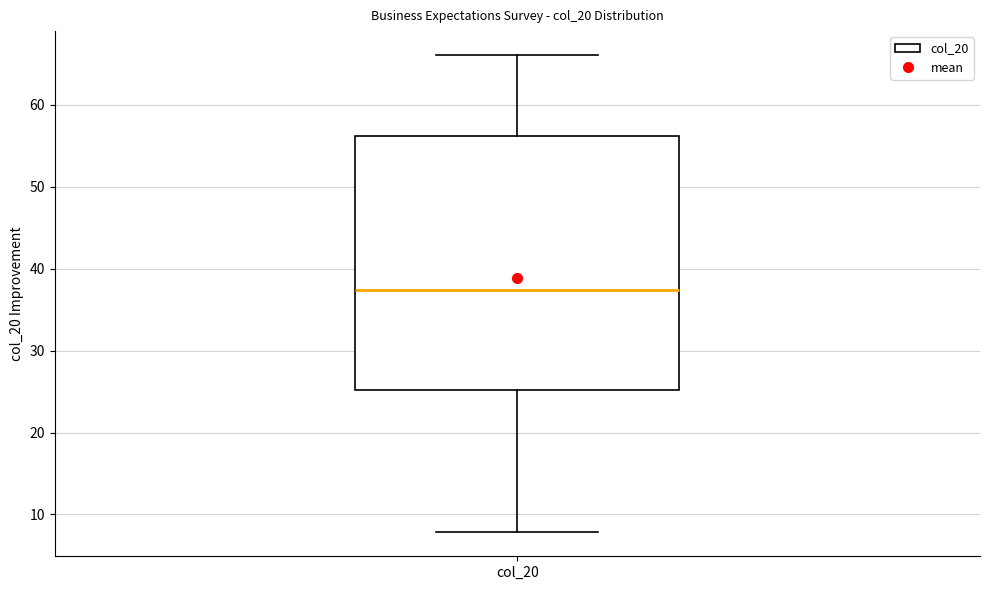

Transcribe this box plot: give where the median line is, the range the box spans, and where the two whiskers end, as read against the y-axis. The values are not printed on the chart, so give them approximately, as read against the axis.

median 37, box 25 to 56, whiskers 8 to 66